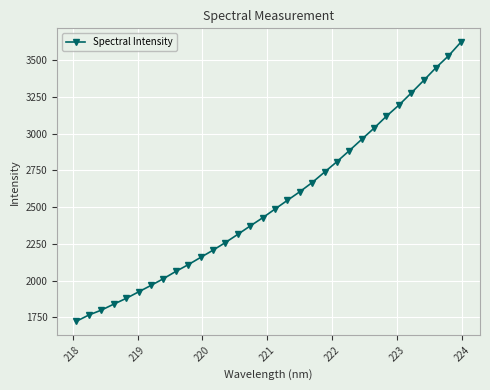

What is the greatest value displayed?

3621.4